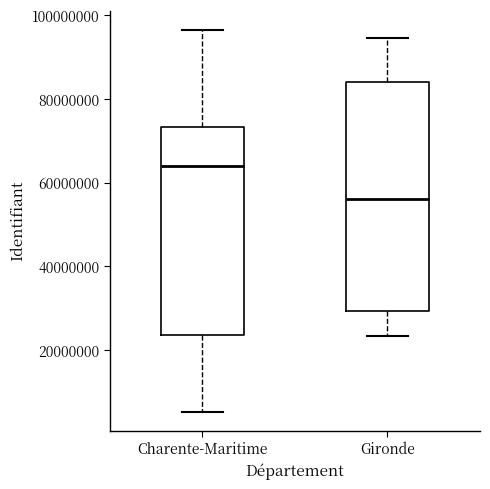

Reading left to right, transcribe this box plot: for each box, give where its median line is, the range the box spans, and where its two whiskers end, as read against the y-axis. The values are not printed on the chart, so give them approximately, as read against the axis.

Charente-Maritime: median 64000000, box 24000000 to 74000000, whiskers 6000000 to 96000000
Gironde: median 56000000, box 30000000 to 84000000, whiskers 24000000 to 94000000